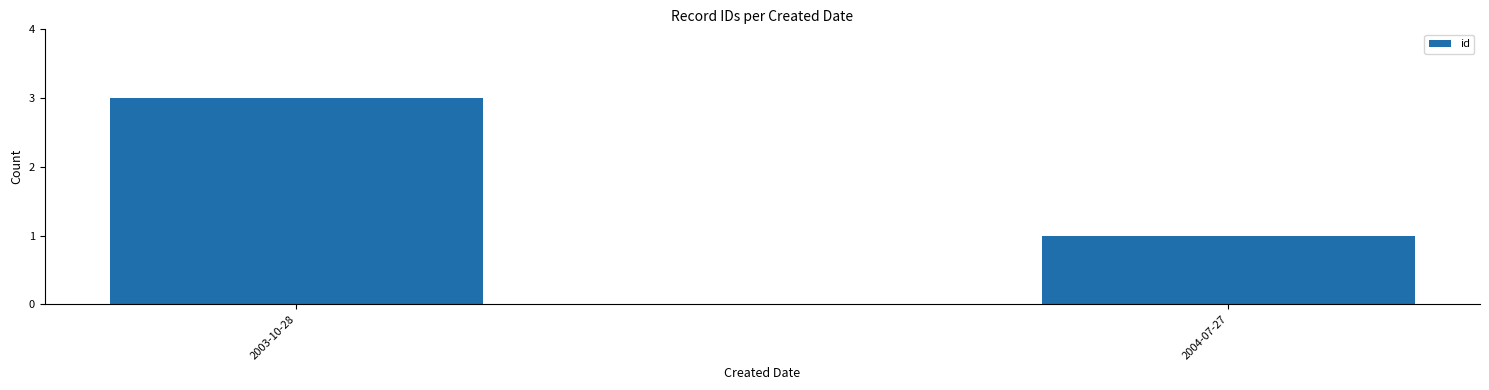

Reading left to right, what are all the values shown in this chart?

2003-10-28=3	2004-07-27=1